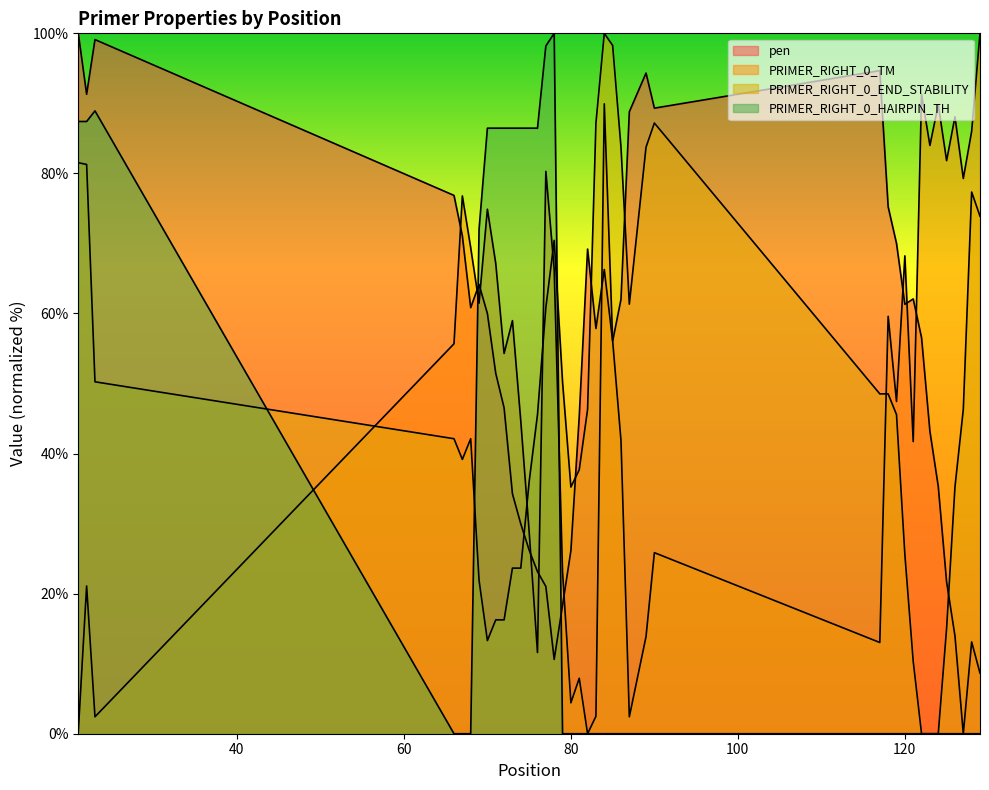

Rank the series by their maximum value, from highest to lowest.

pen, PRIMER_RIGHT_0_TM, PRIMER_RIGHT_0_END_STABILITY, PRIMER_RIGHT_0_HAIRPIN_TH